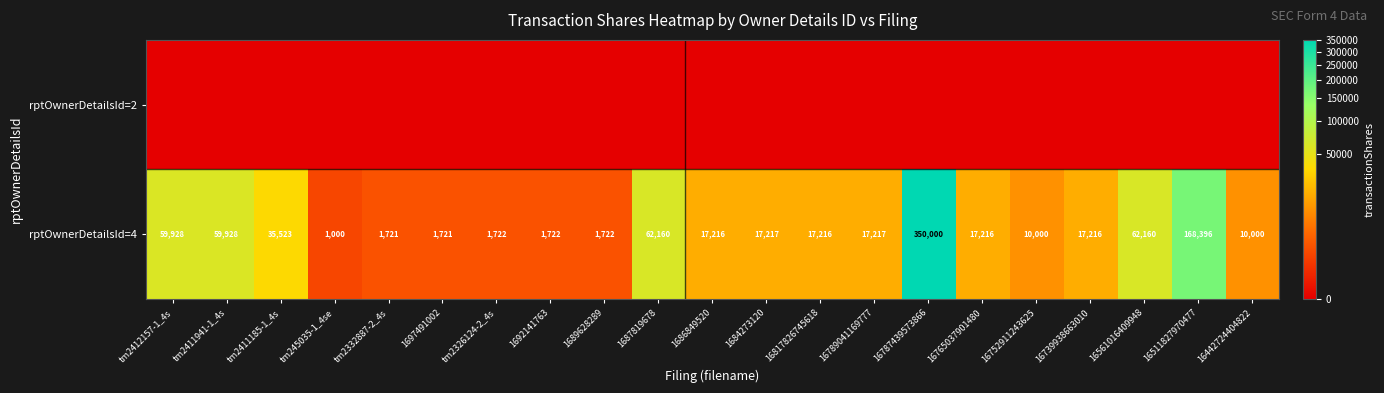

At which label does rptOwnerDetailsId=4 reach its peak?

16787439573866